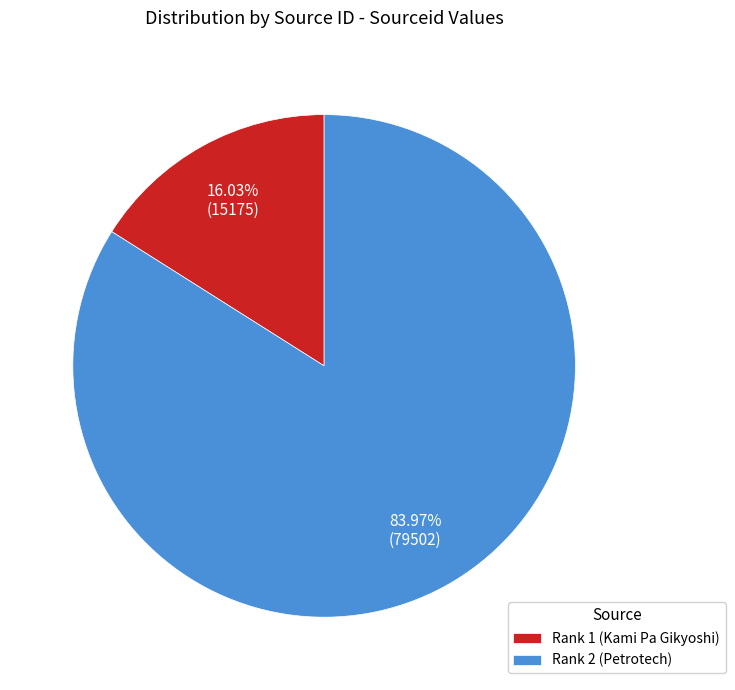

What is the total percentage of Rank 1 (Kami Pa Gikyoshi) and Rank 2 (Petrotech)?

100.0%